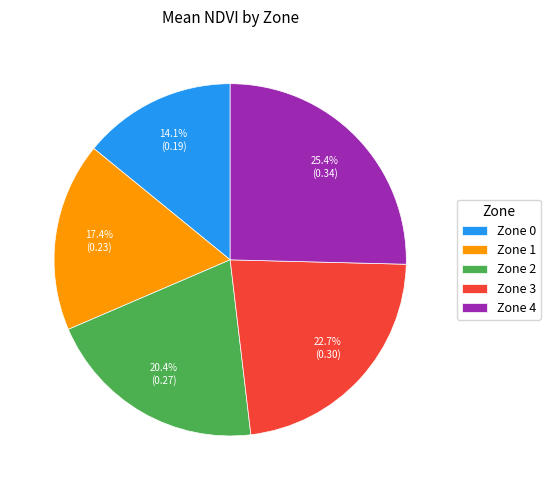

Does any single category account for the majority?

No